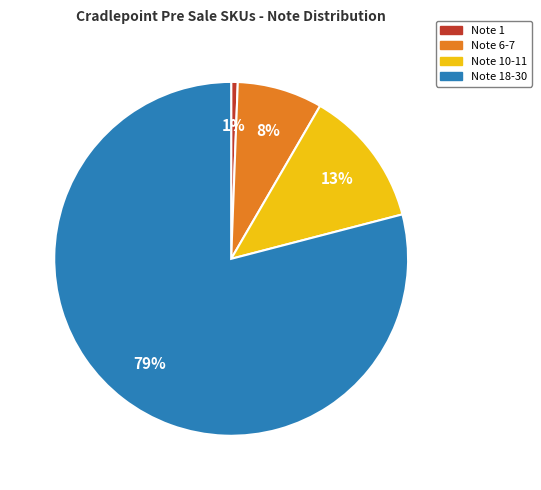

To the nearest percent, what is the average slice percentage?

25%